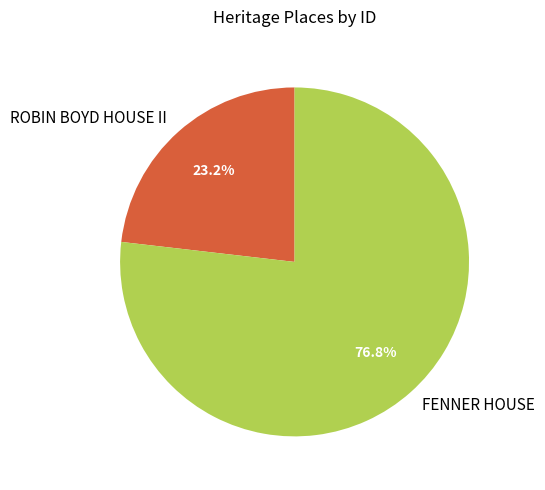

Approximately how many times larger is the value at ROBIN BOYD HOUSE II compared to FENNER HOUSE?

0.3